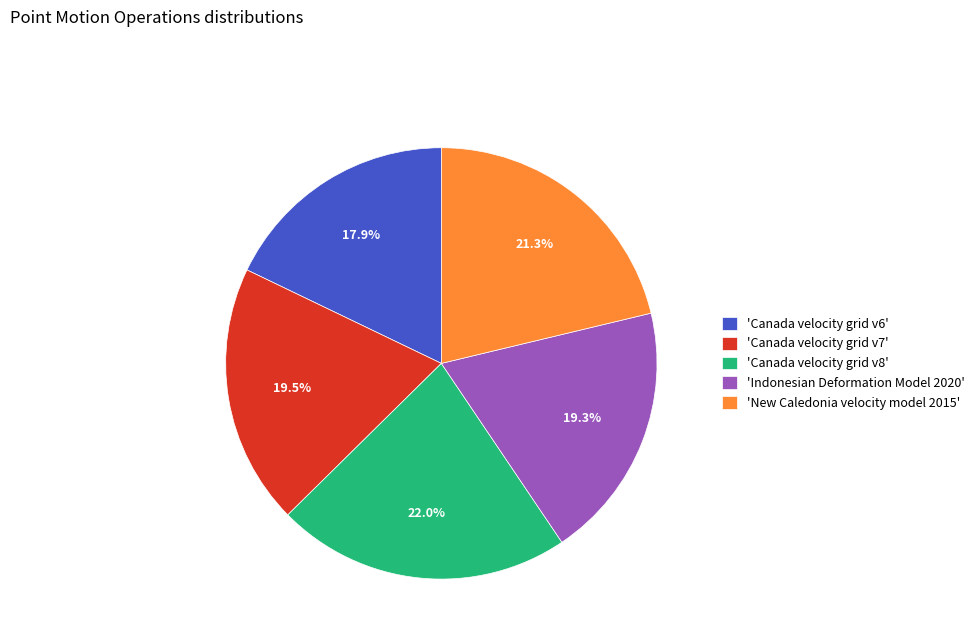

Approximately how many times larger is the value at 'Canada velocity grid v8' compared to 'Indonesian Deformation Model 2020'?

1.1